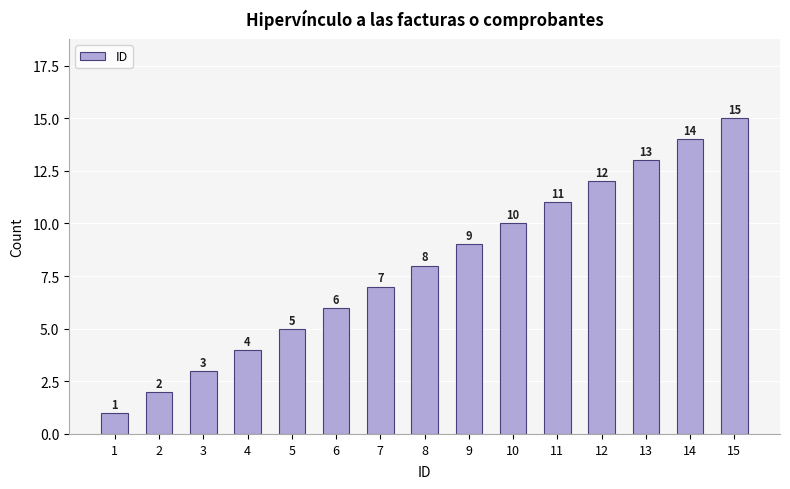

What is the difference between the maximum and minimum values?

14